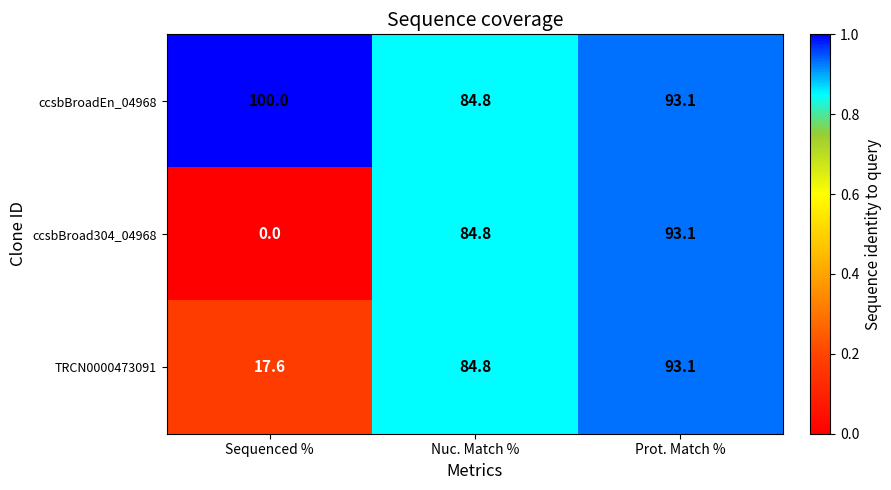

What is the sum of the TRCN0000473091 values at Prot. Match % and Nuc. Match %?

177.9